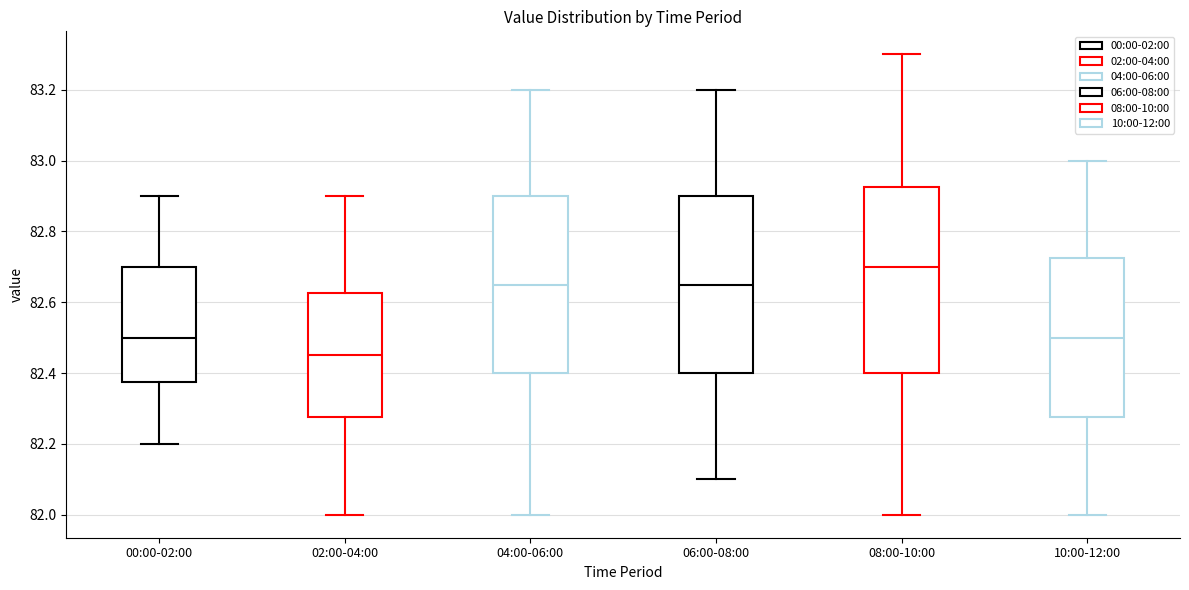

Reading left to right, transcribe this box plot: for each box, give where its median line is, the range the box spans, and where its two whiskers end, as read against the y-axis. The values are not printed on the chart, so give them approximately, as read against the axis.

00:00-02:00: median 82.50, box 82.38 to 82.70, whiskers 82.20 to 82.90
02:00-04:00: median 82.46, box 82.28 to 82.62, whiskers 82.00 to 82.90
04:00-06:00: median 82.66, box 82.40 to 82.90, whiskers 82.00 to 83.20
06:00-08:00: median 82.66, box 82.40 to 82.90, whiskers 82.10 to 83.20
08:00-10:00: median 82.70, box 82.40 to 82.92, whiskers 82.00 to 83.30
10:00-12:00: median 82.50, box 82.28 to 82.72, whiskers 82.00 to 83.00